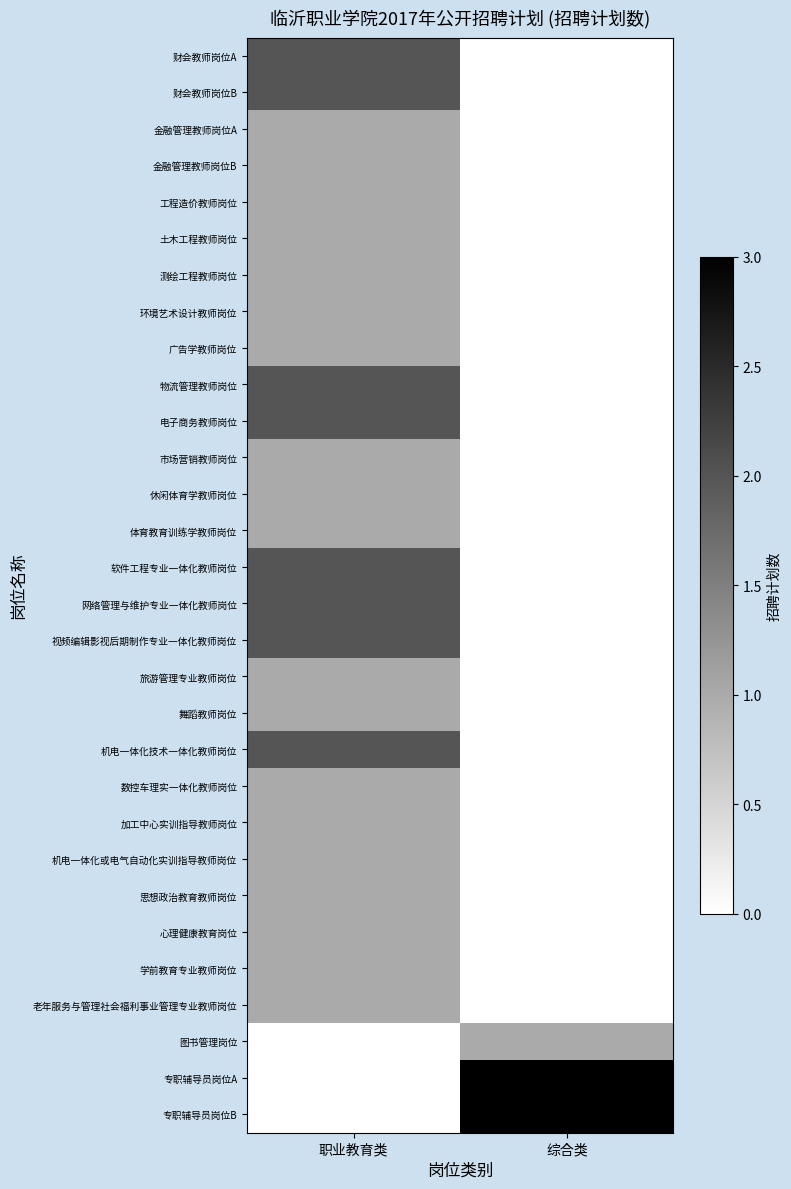

Rank the series by their maximum value, from highest to lowest.

专职辅导员岗位A, 专职辅导员岗位B, 财会教师岗位A, 财会教师岗位B, 物流管理教师岗位, 电子商务教师岗位, 软件工程专业一体化教师岗位, 网络管理与维护专业一体化教师岗位, 视频编辑影视后期制作专业一体化教师岗位, 机电一体化技术一体化教师岗位, 金融管理教师岗位A, 金融管理教师岗位B, 工程造价教师岗位, 土木工程教师岗位, 测绘工程教师岗位, 环境艺术设计教师岗位, 广告学教师岗位, 市场营销教师岗位, 休闲体育学教师岗位, 体育教育训练学教师岗位, 旅游管理专业教师岗位, 舞蹈教师岗位, 数控车理实一体化教师岗位, 加工中心实训指导教师岗位, 机电一体化或电气自动化实训指导教师岗位, 思想政治教育教师岗位, 心理健康教育岗位, 学前教育专业教师岗位, 老年服务与管理社会福利事业管理专业教师岗位, 图书管理岗位